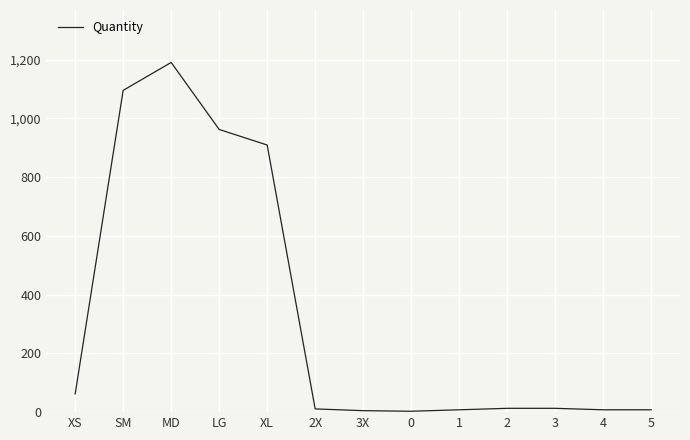

What is the sum of the values at LG and MD?

2152